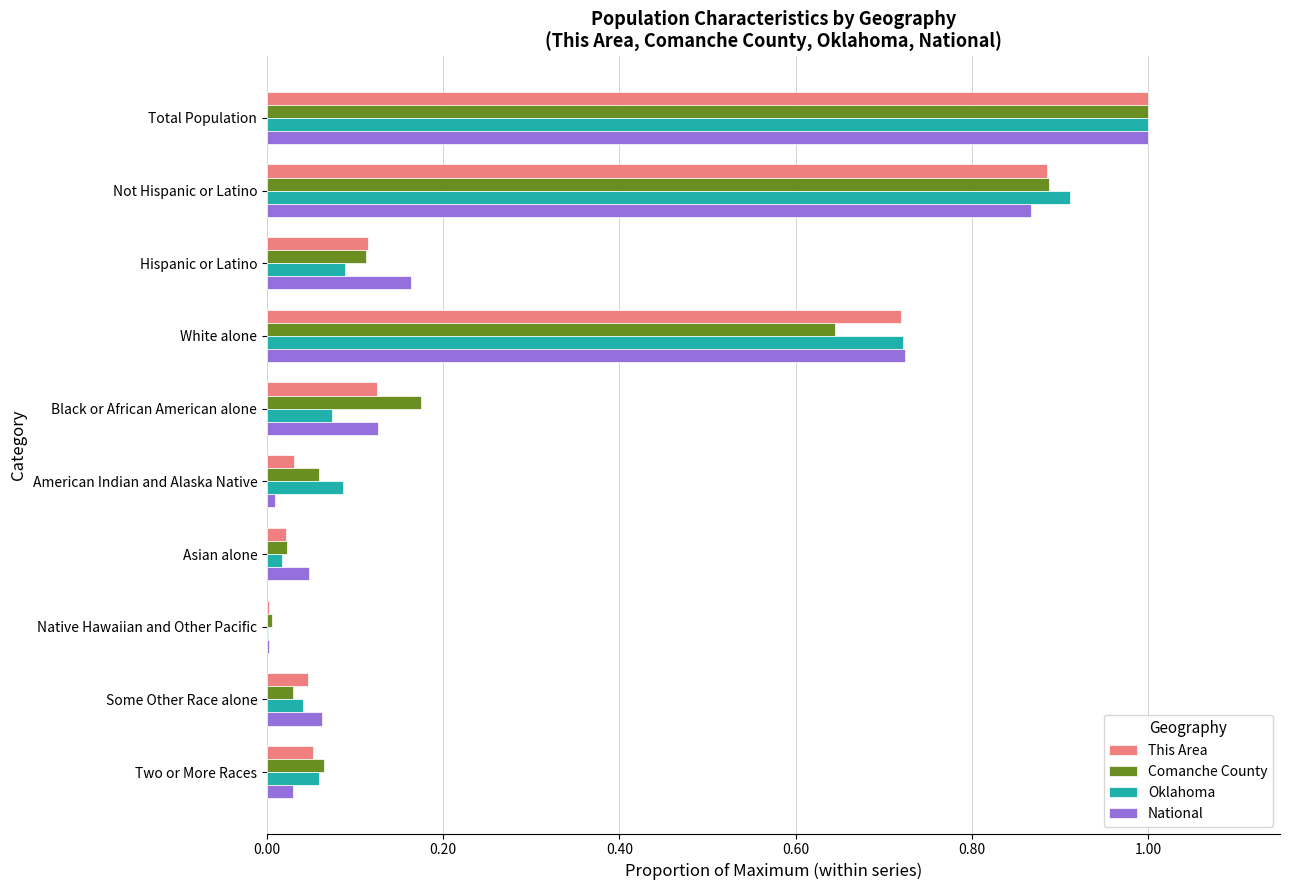

Between Hispanic or Latino and American Indian and Alaska Native, which series saw the biggest shift?

National